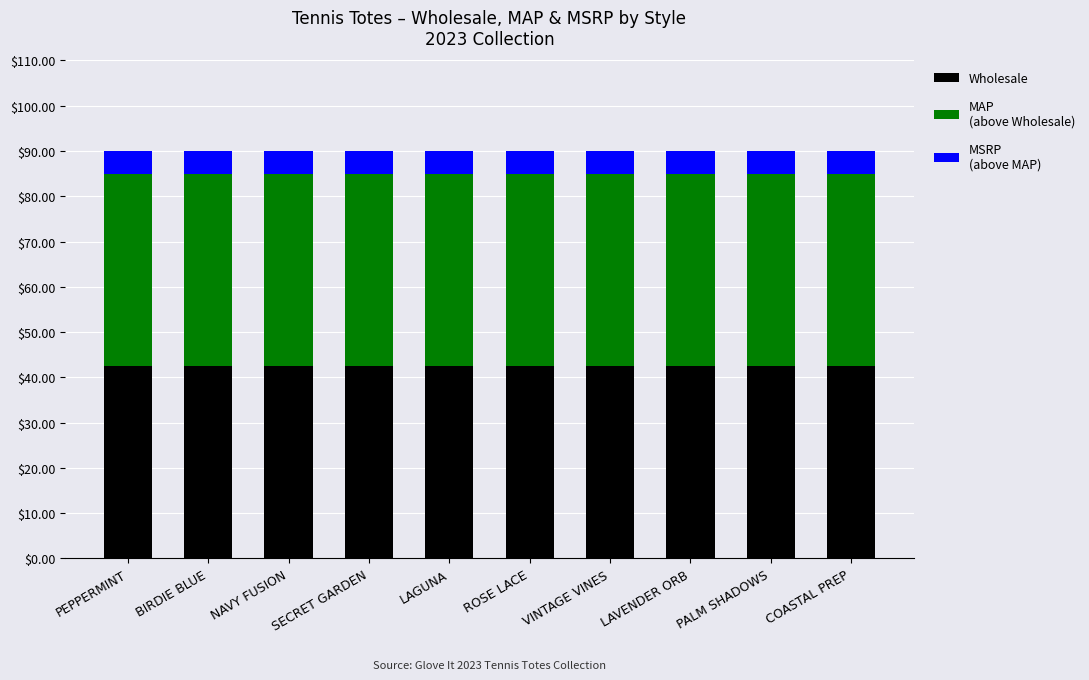

What is the total value across all series at PALM SHADOWS?

90.0